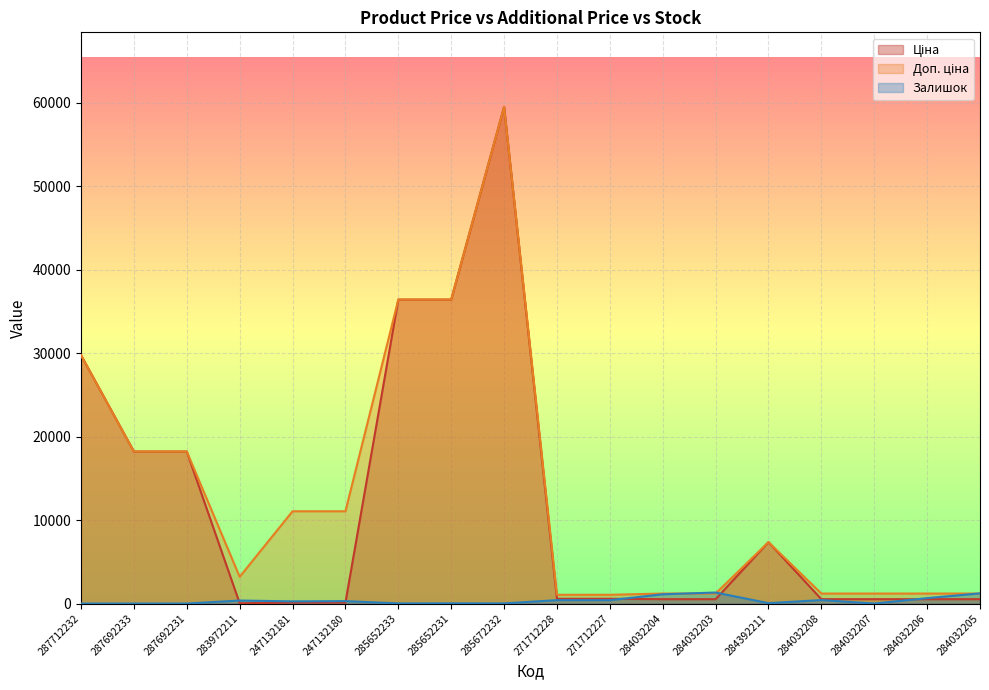

List the labels in order of Доп. ціна value, largest first.

285672232, 285652233, 285652231, 287712232, 287692233, 287692231, 247132181, 247132180, 284392211, 283972211, 284032204, 284032203, 284032208, 284032207, 284032206, 284032205, 271712228, 271712227